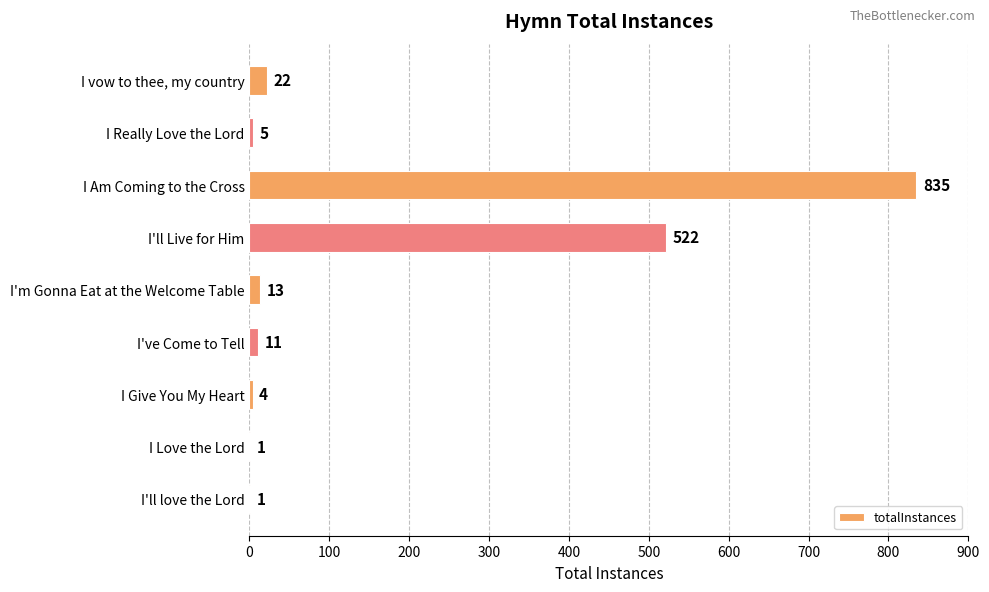

Is it true that the value at I'll Live for Him is 522?

True